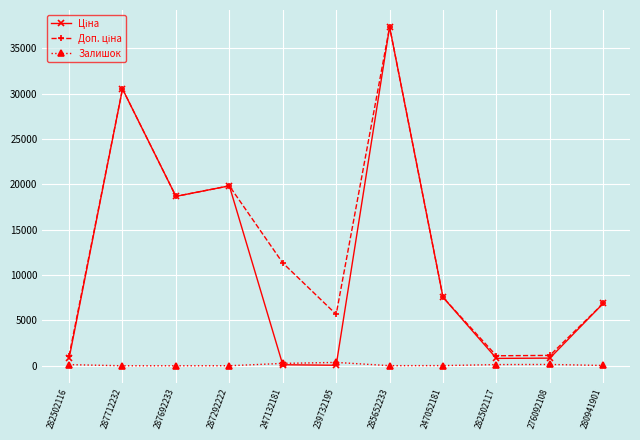

What is the greatest value displayed?

37343.0